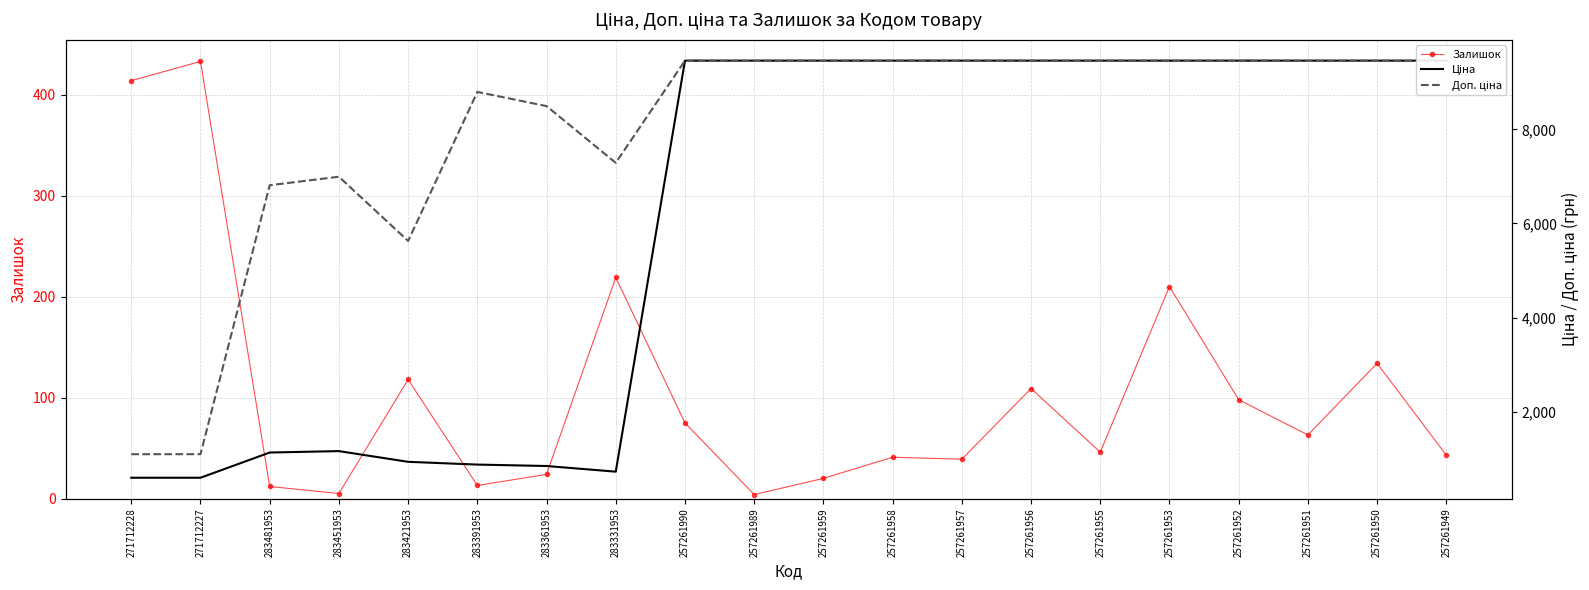

Rank the series at 257261990 from highest to lowest value.

Ціна, Доп. ціна, Залишок